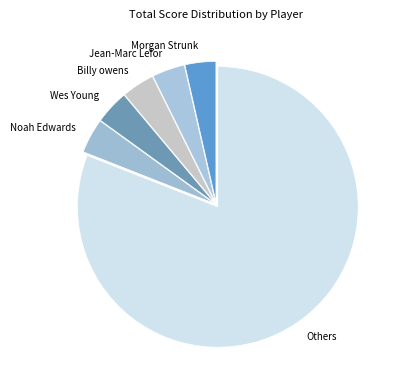

The Others slice represents 81% of the pie. True or false?

True